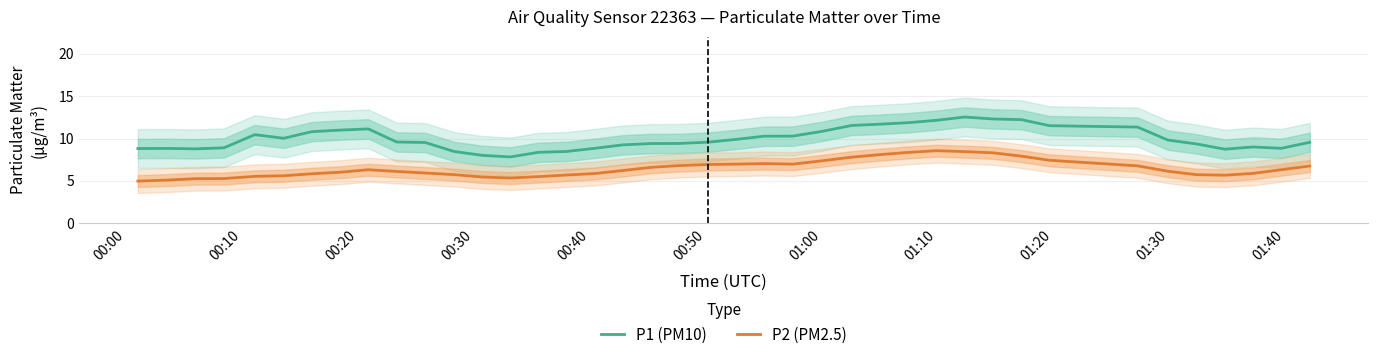

True or false: P1 (PM10) and P2 (PM2.5) intersect in this chart.

False